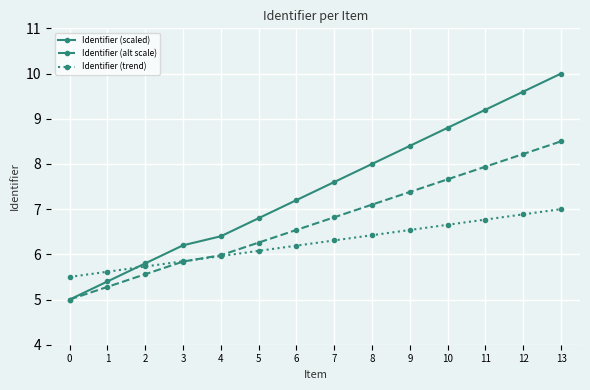

What is the lowest value of the Identifier (trend) series?

5.5